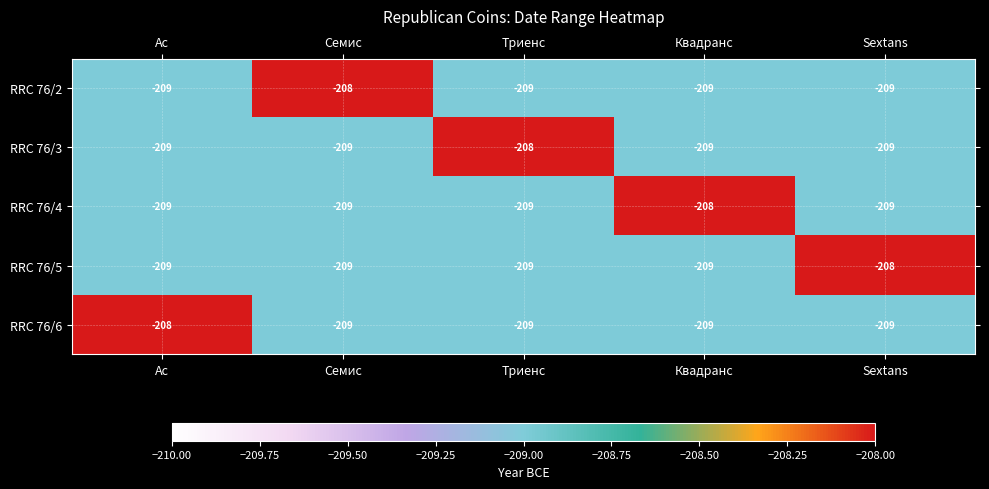

What is the total value across all series at Квадранс?

-1044